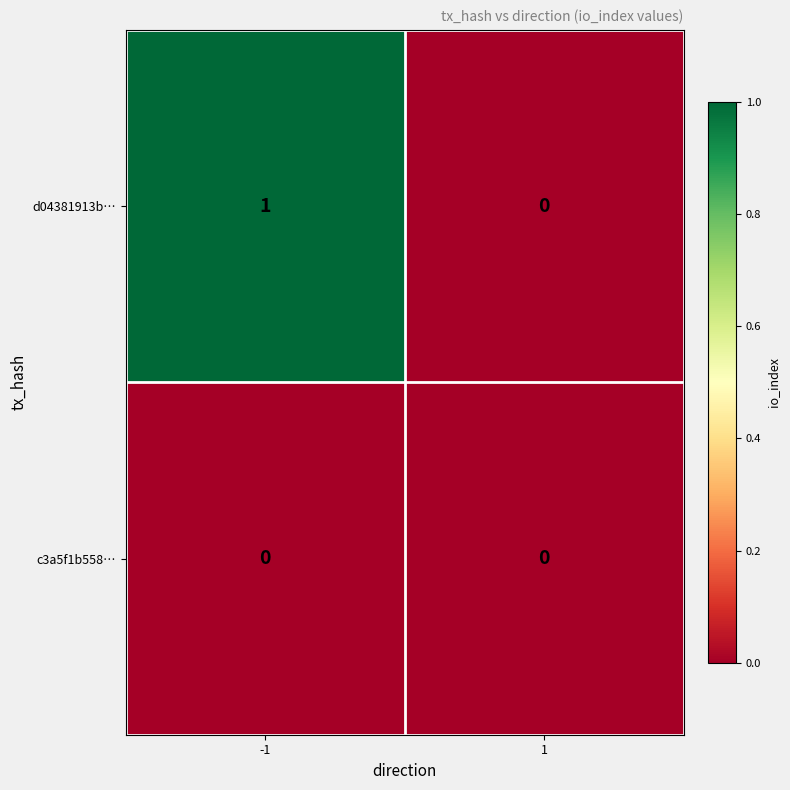

Which series has the largest total across all categories?

d04381913b…